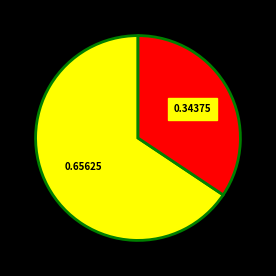

Does any single category account for the majority?

Yes